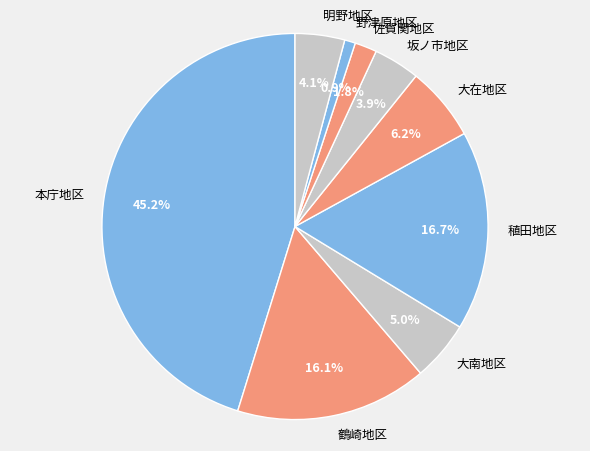

Does 稙田地区 account for over 50% of the chart?

No